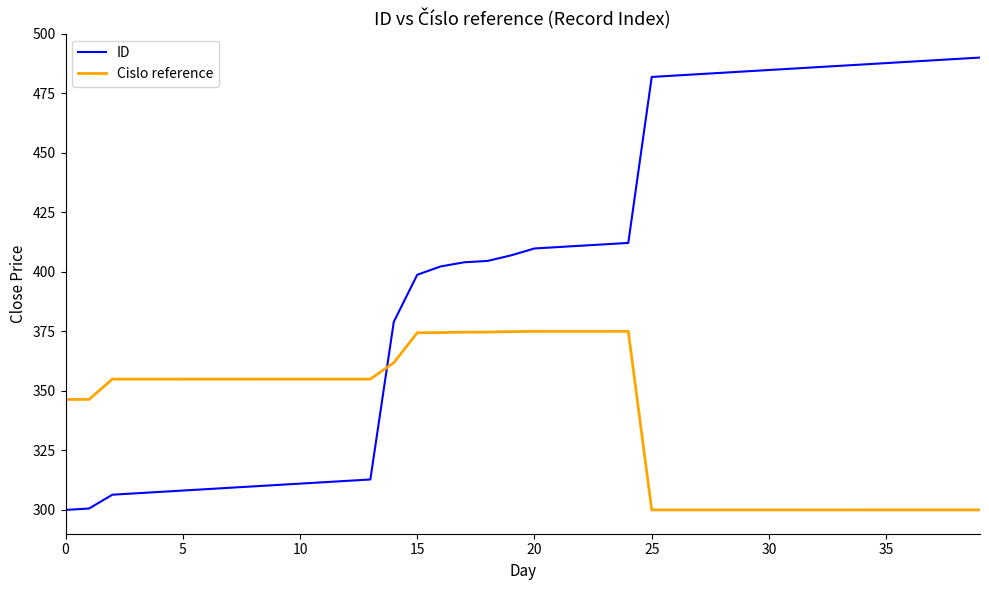

What is the minimum value for Cislo reference?

300.0